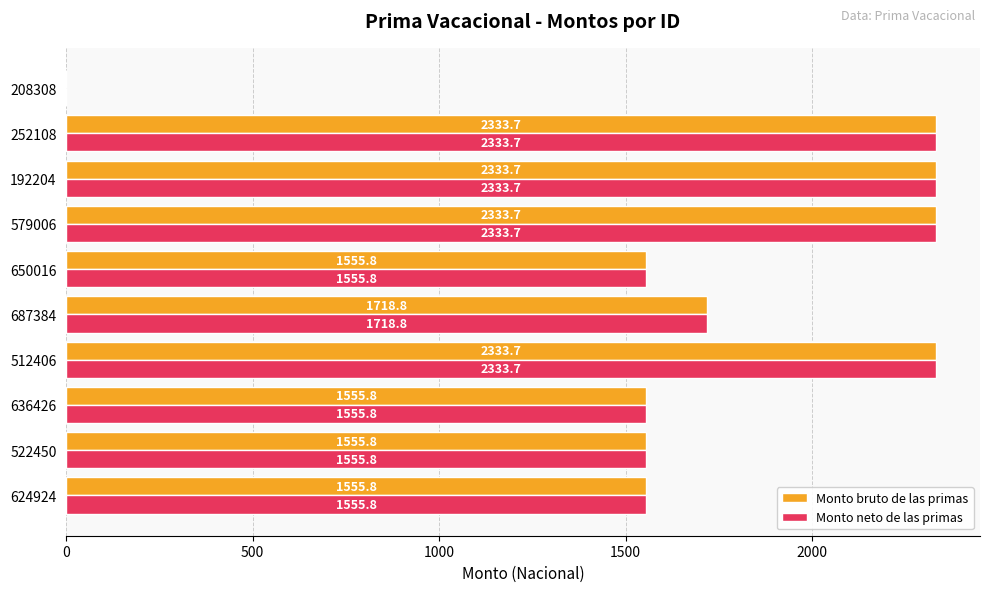

Is the value of Monto neto de las primas at 624924 greater than the value of Monto bruto de las primas at 192204?

No